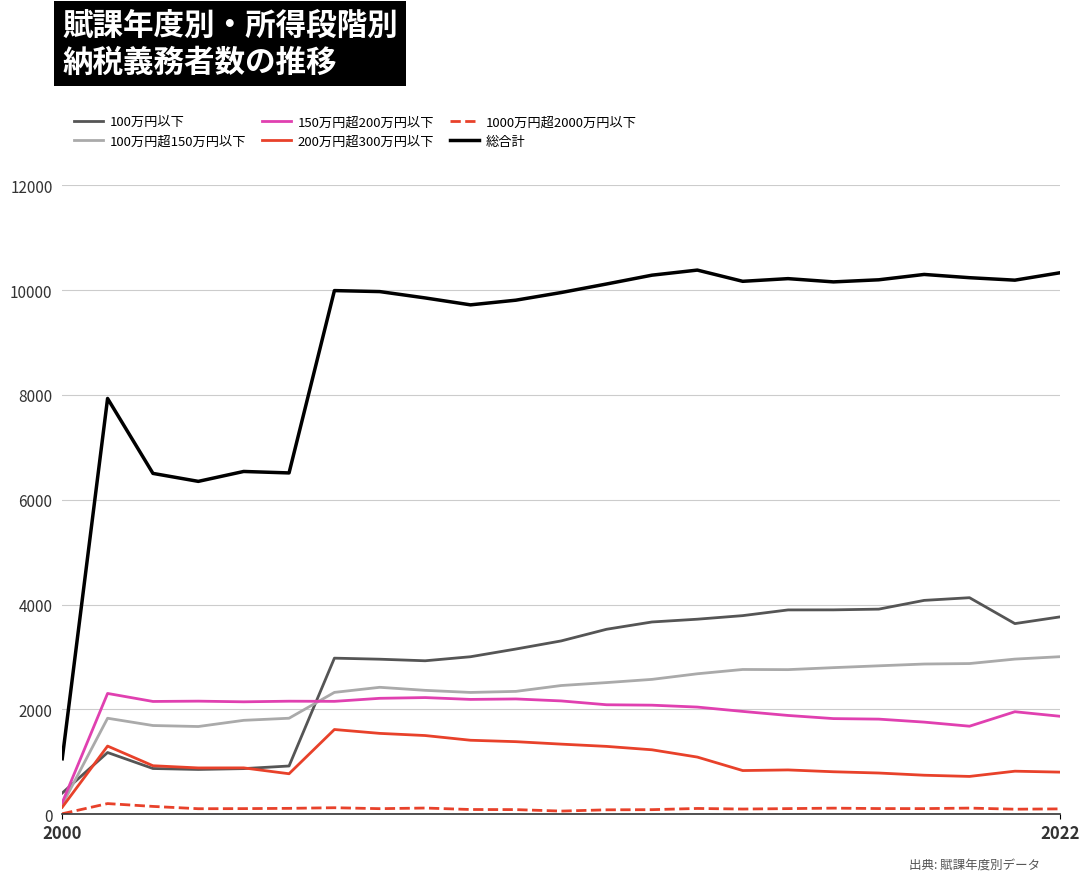

Rank the series by their maximum value, from highest to lowest.

総合計, 100万円以下, 100万円超150万円以下, 150万円超200万円以下, 200万円超300万円以下, 1000万円超2000万円以下